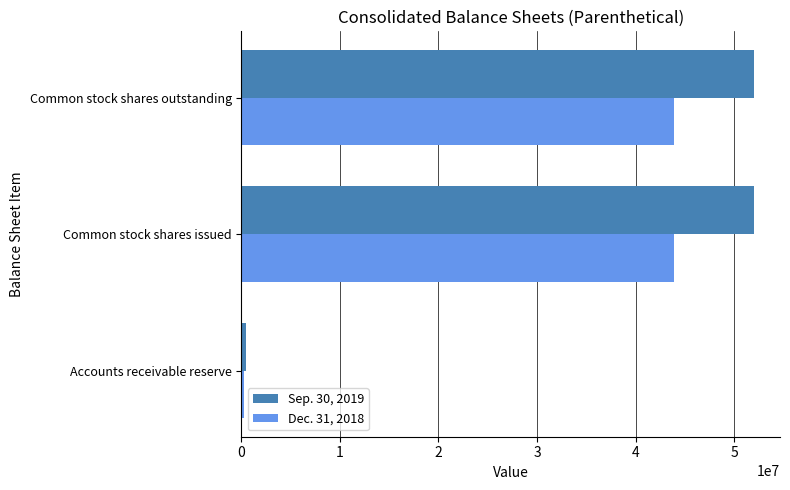

Rank the series at Common stock shares issued from lowest to highest value.

Dec. 31, 2018, Sep. 30, 2019